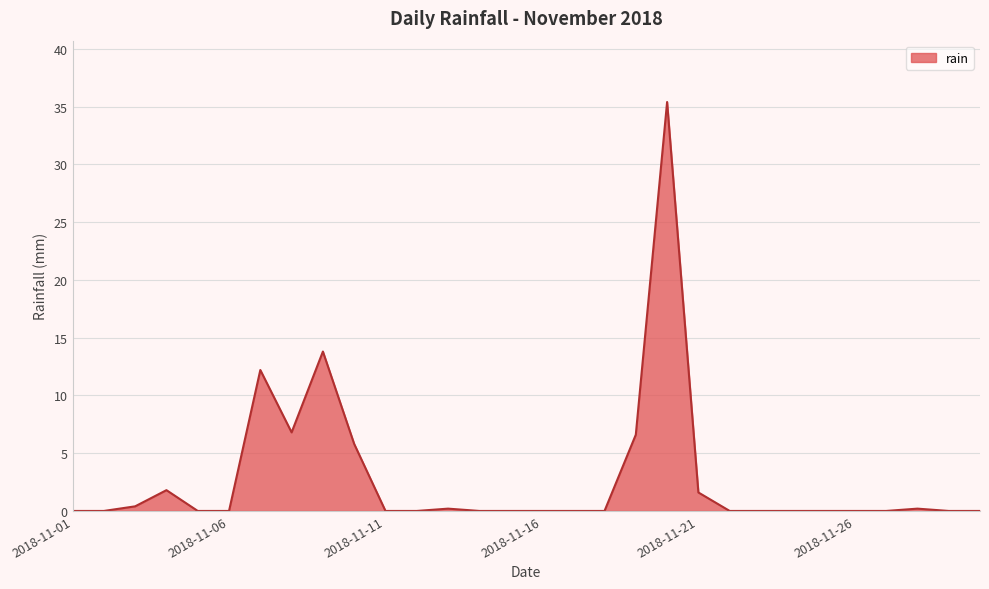

What is the average value?

2.8